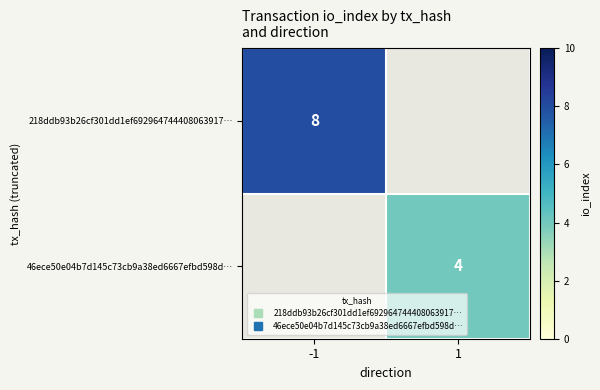

How many positive values does the 46ece50e04b7d145c73cb9a38ed6667efbd598d… series have?

1